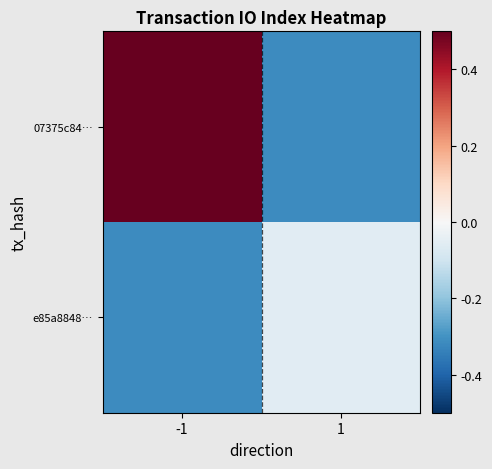

What is the difference between the highest and lowest values at 1?

0.3